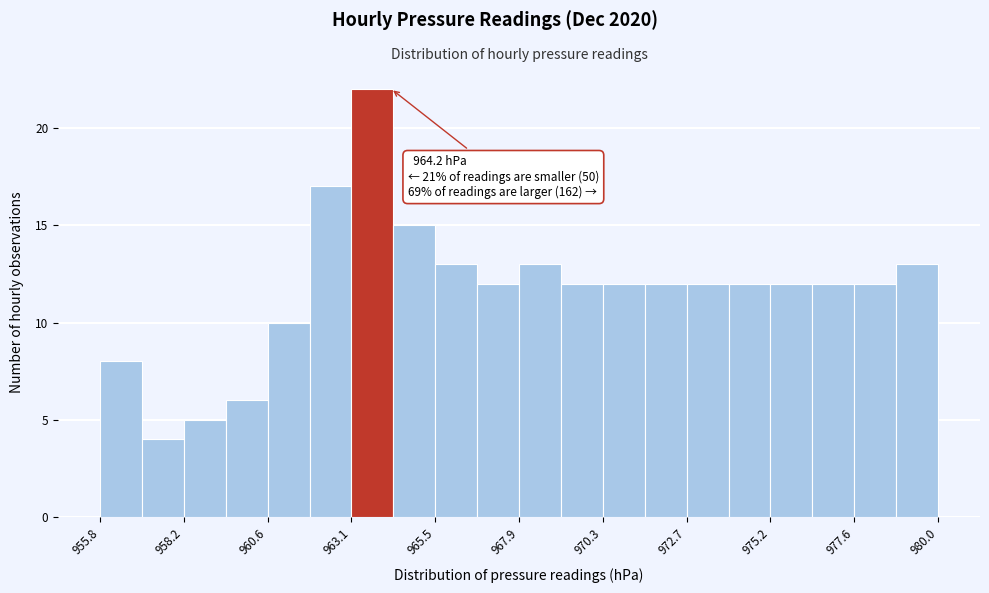

Around what value on the x-axis is the tallest bar? Give the approximate position of its centre, as read against the axis.

963.5